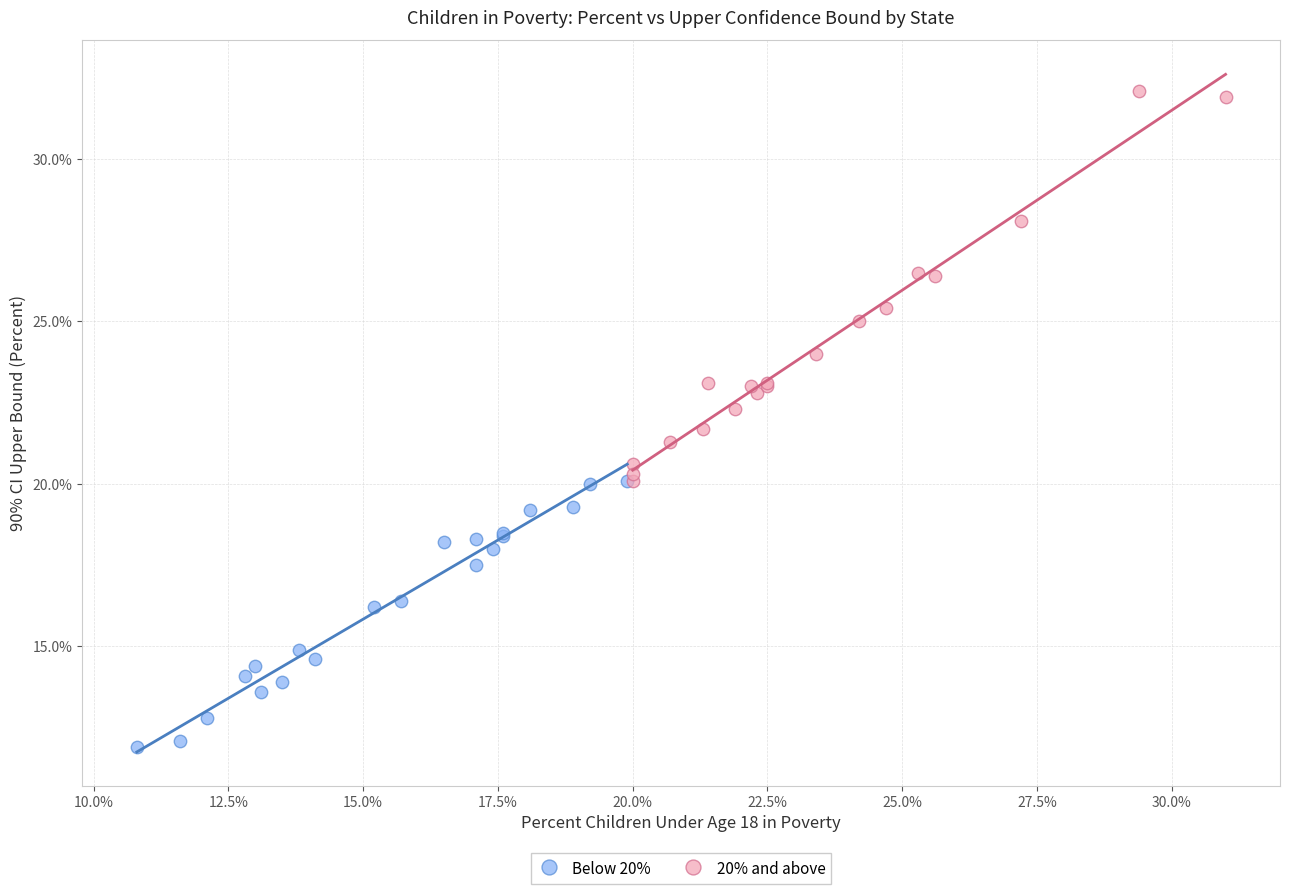

Which series contains the highest Y value?

20% and above